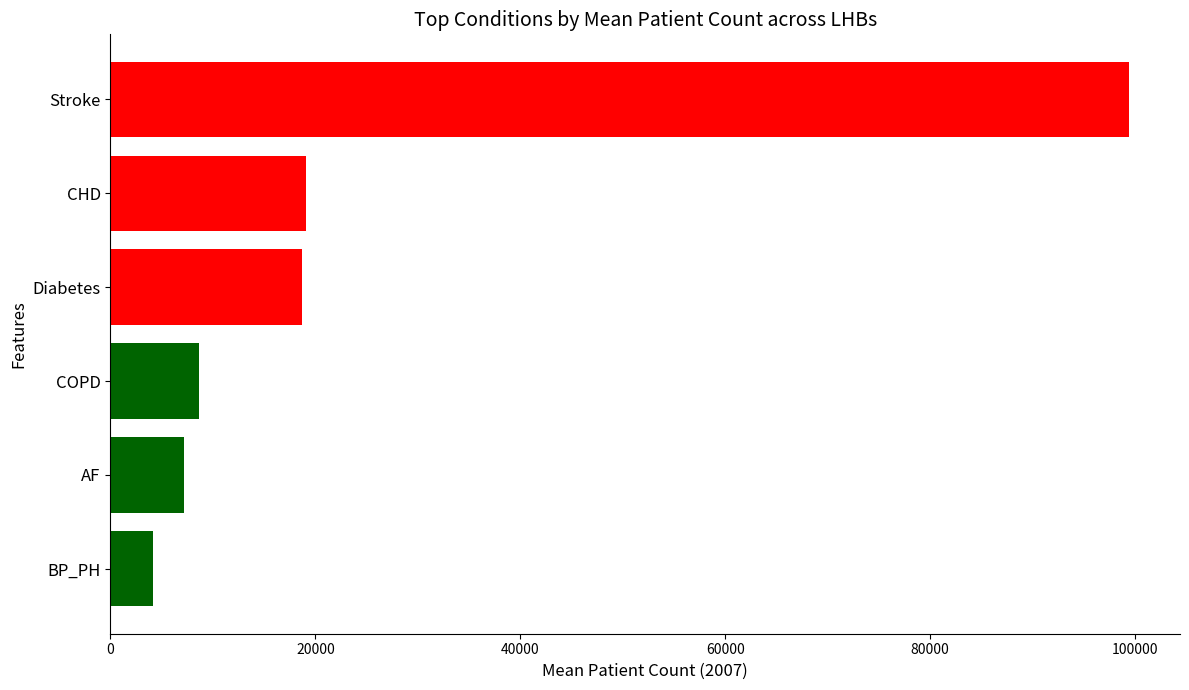

Does the chart contain stacked bars?

No